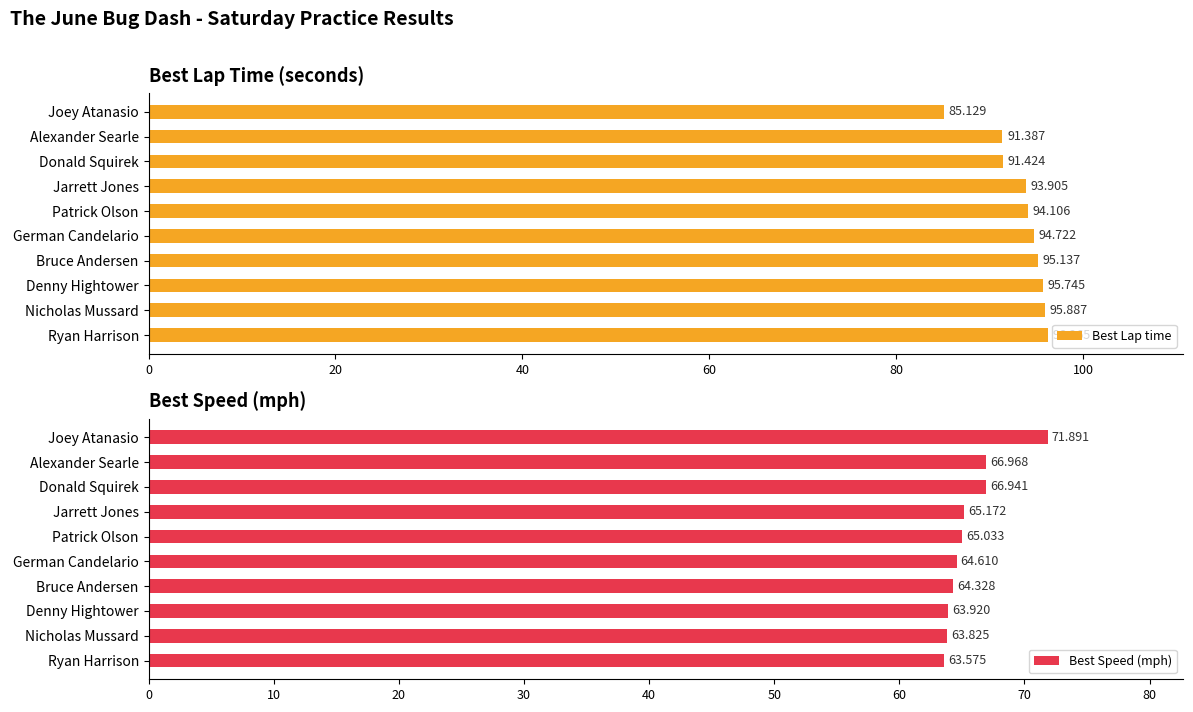

True or false: Best Speed (mph) has a value of 102.0 at Denny Hightower.

False